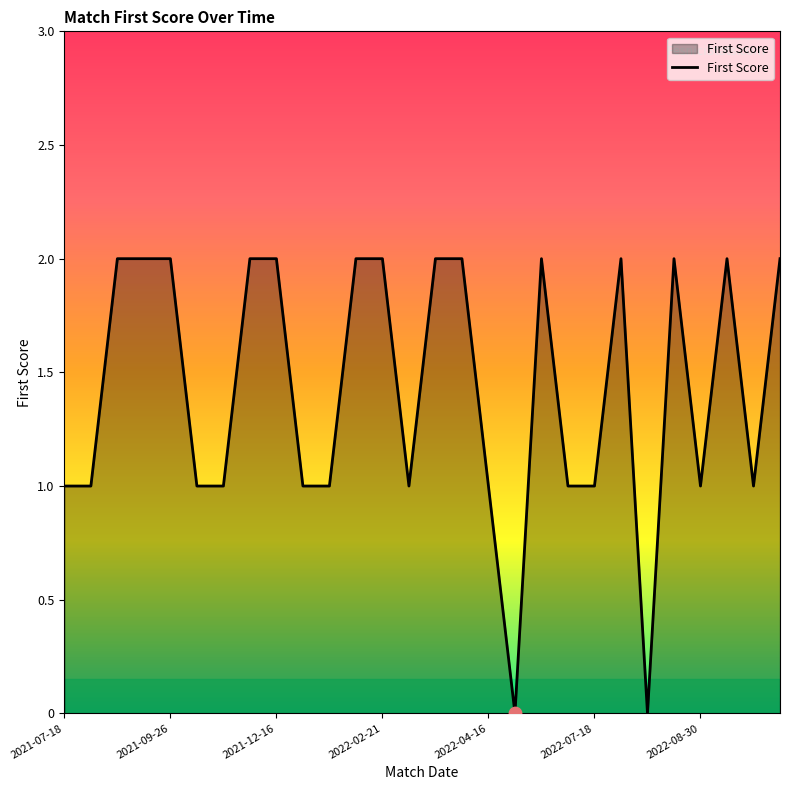

Is this an area chart (filled region under the line)?

Yes